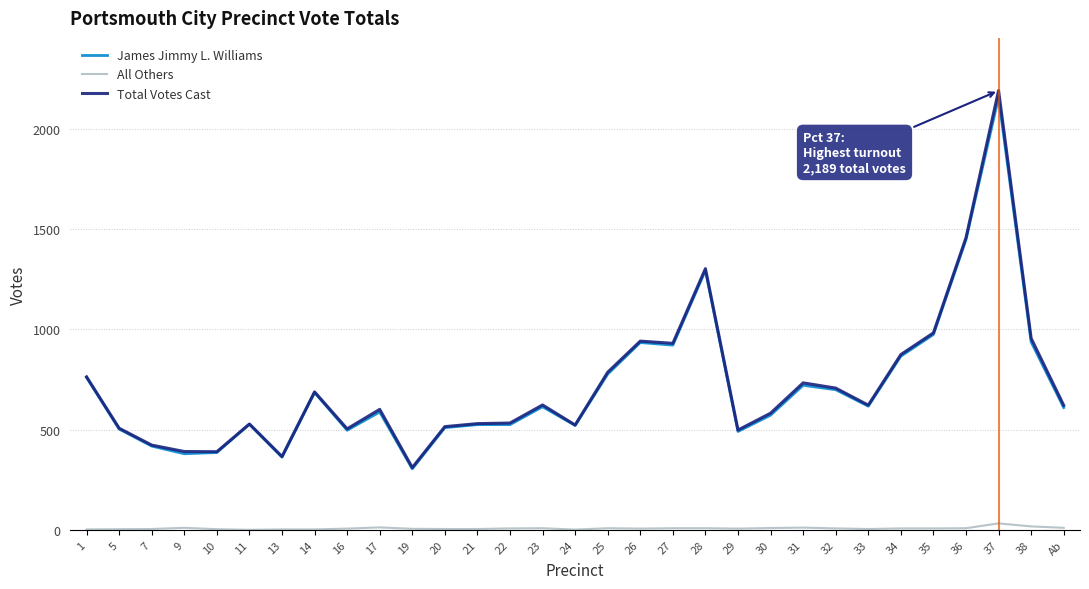

How many lines are shown in the chart?

3